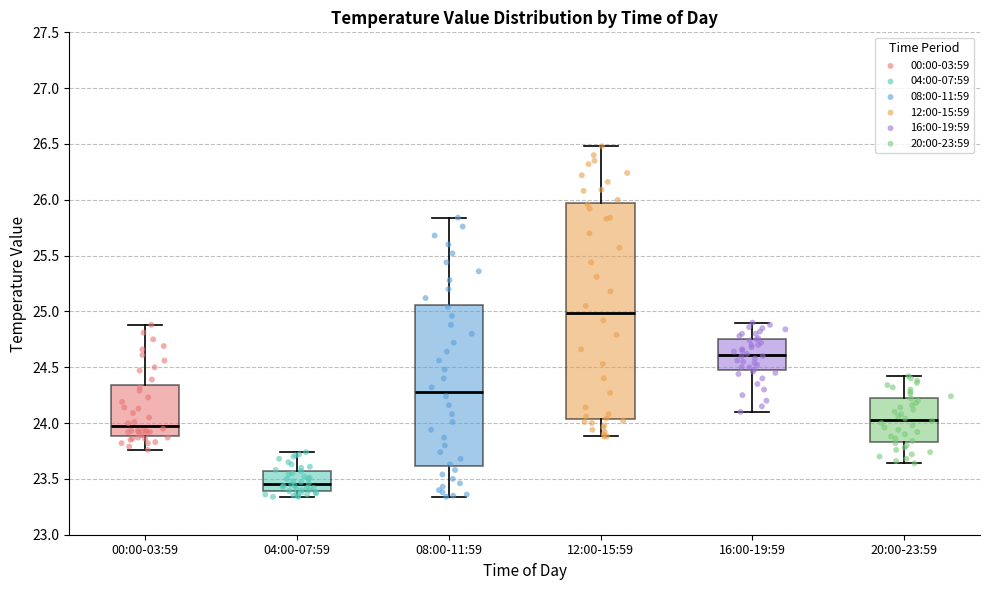

Reading left to right, read every box against the y-axis: the position of its median line, the range the box covers, and the ends of its whiskers. The values are not printed on the chart, so give them approximately, as read against the axis.

00:00-03:59: median 24.00, box 23.90 to 24.35, whiskers 23.75 to 24.90
04:00-07:59: median 23.45, box 23.40 to 23.55, whiskers 23.35 to 23.75
08:00-11:59: median 24.30, box 23.60 to 25.05, whiskers 23.35 to 25.85
12:00-15:59: median 25.00, box 24.05 to 25.95, whiskers 23.90 to 26.50
16:00-19:59: median 24.60, box 24.50 to 24.75, whiskers 24.10 to 24.90
20:00-23:59: median 24.05, box 23.85 to 24.25, whiskers 23.65 to 24.40